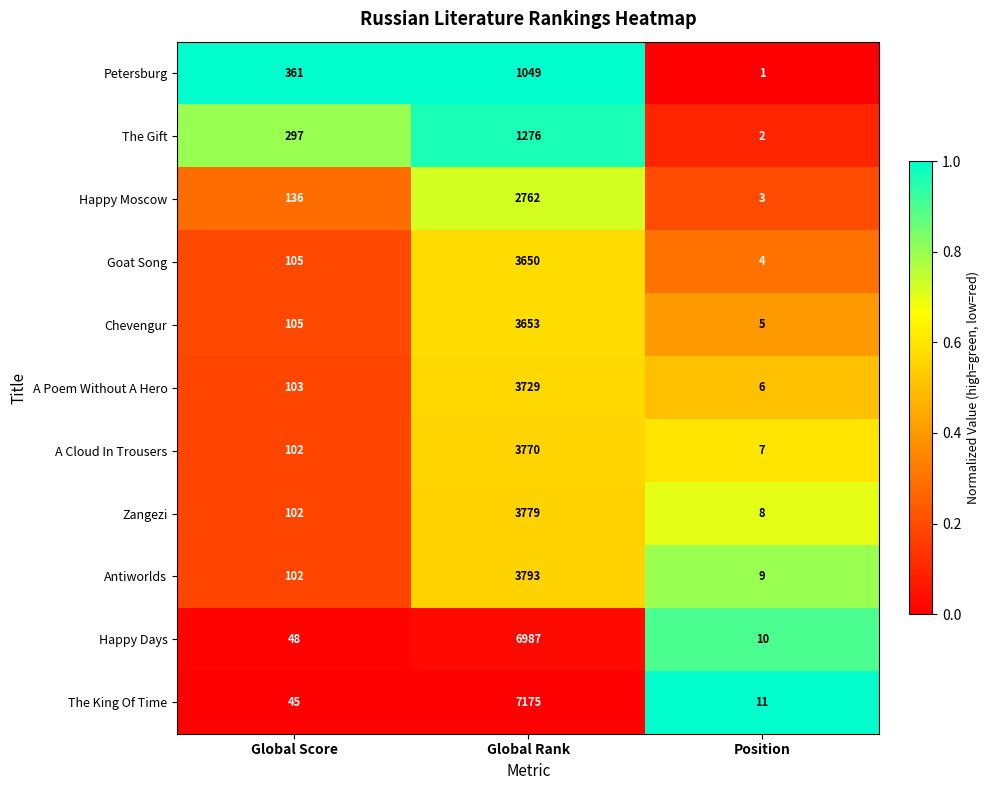

The value of Zangezi at Global Rank is 1891. True or false?

False